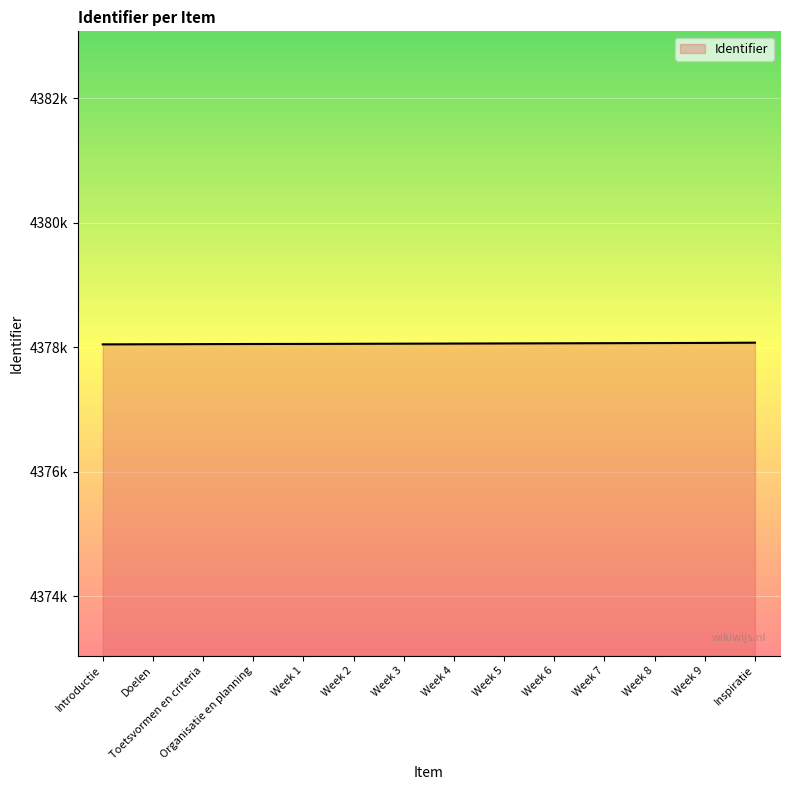

Reading left to right, extract all data points from this chart.

4378047	4378049	4378051	4378053	4378054	4378056	4378058	4378060	4378062	4378064	4378066	4378068	4378070	4378074